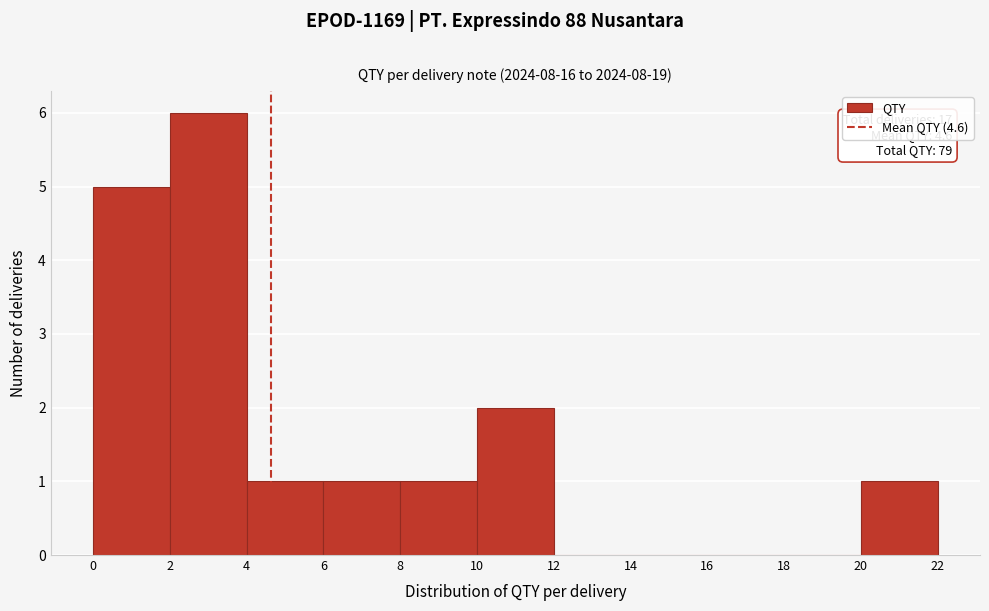

Over which range of the x-axis is the bar tallest?

2 to 4